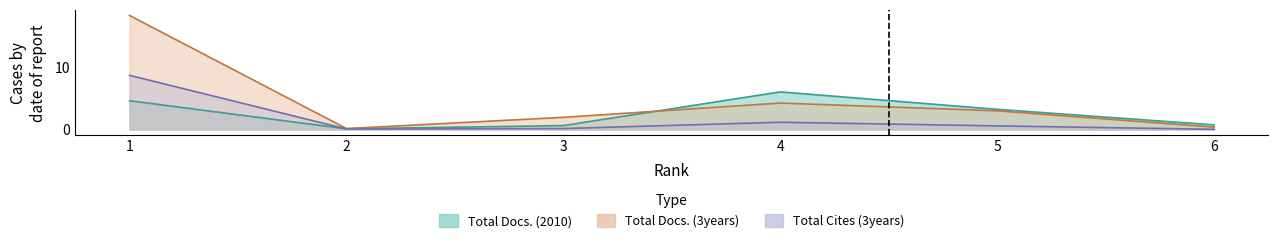

List the series in order of their overall mean, lowest first.

Total Cites (3years), Total Docs. (2010), Total Docs. (3years)